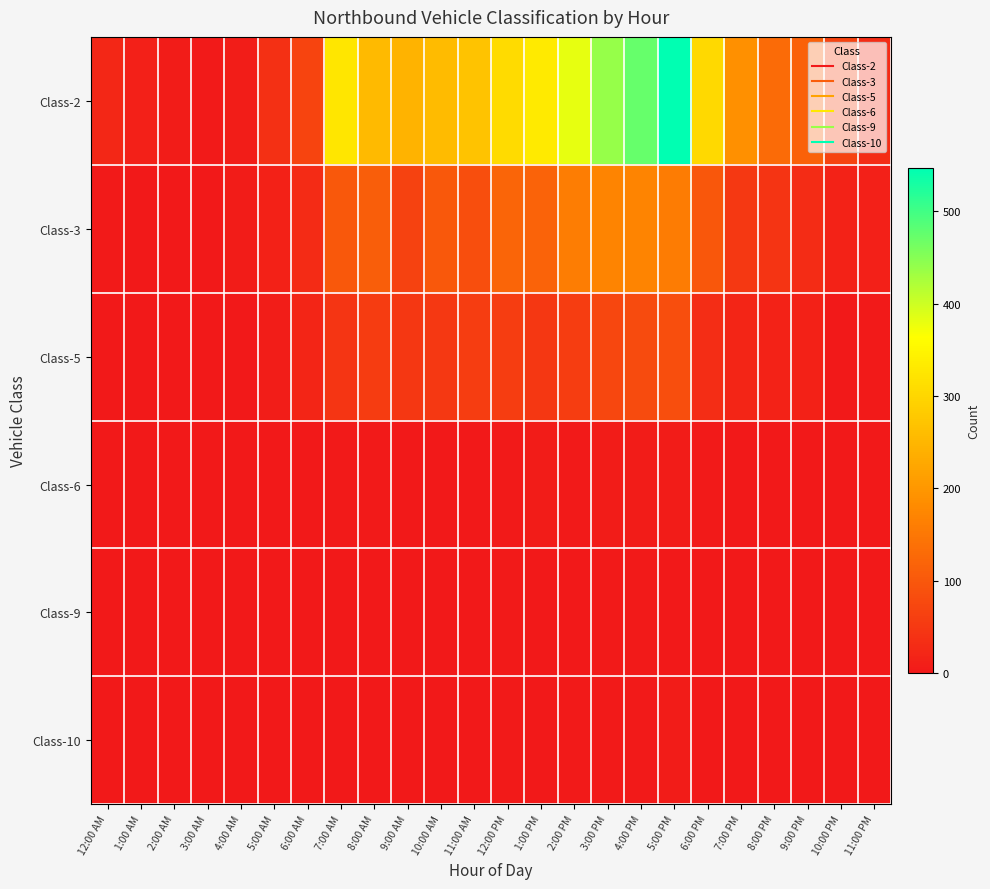

At which category does the chart reach its peak across all series?

5:00 PM